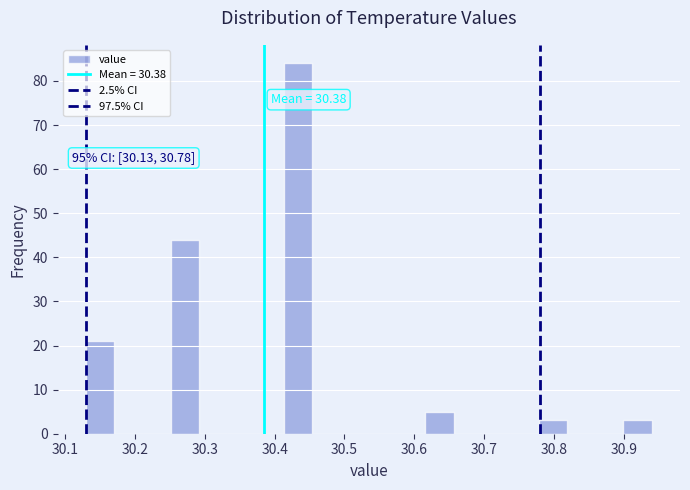

Which range on the x-axis has the tallest bar?

30.41 to 30.45